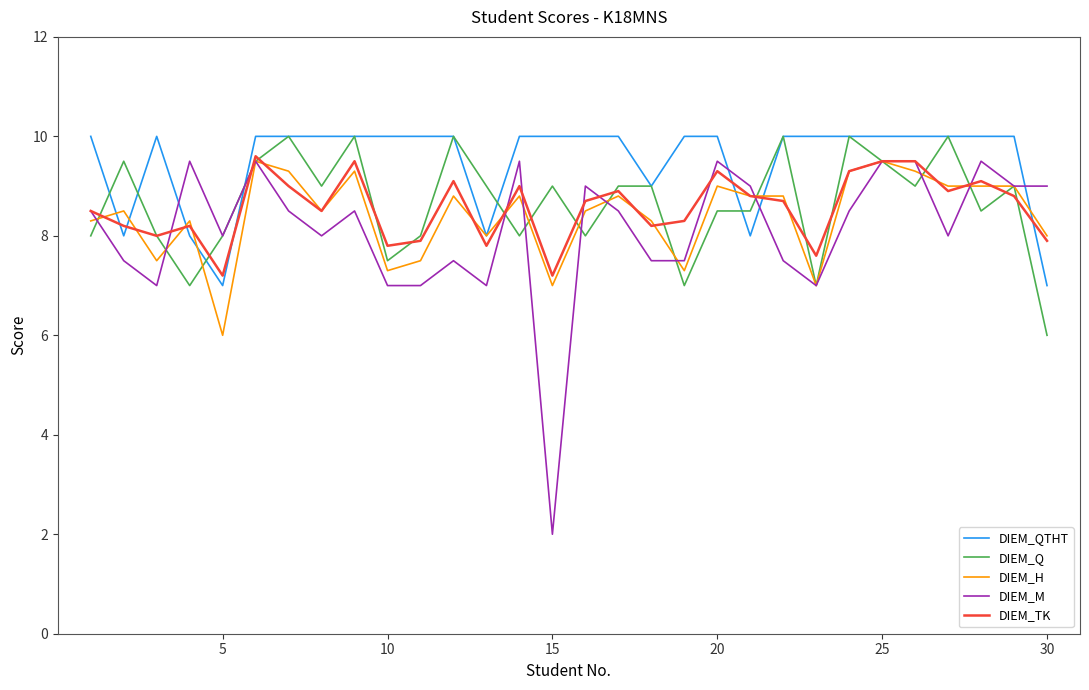

Which series has the largest total across all categories?

DIEM_QTHT